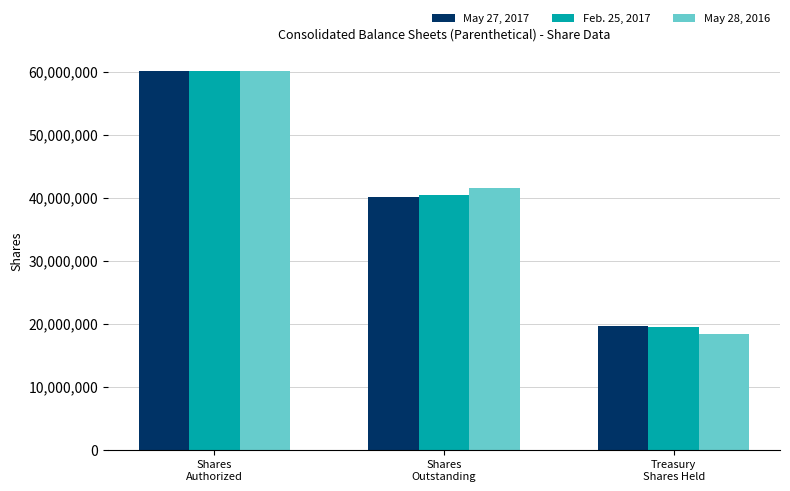

Reading left to right, transcribe all the data shown in this chart.

May 27, 2017: 60145000	40148000	19610000
Feb. 25, 2017: 60145000	40337000	19421000
May 28, 2016: 60145000	41447000	18311000